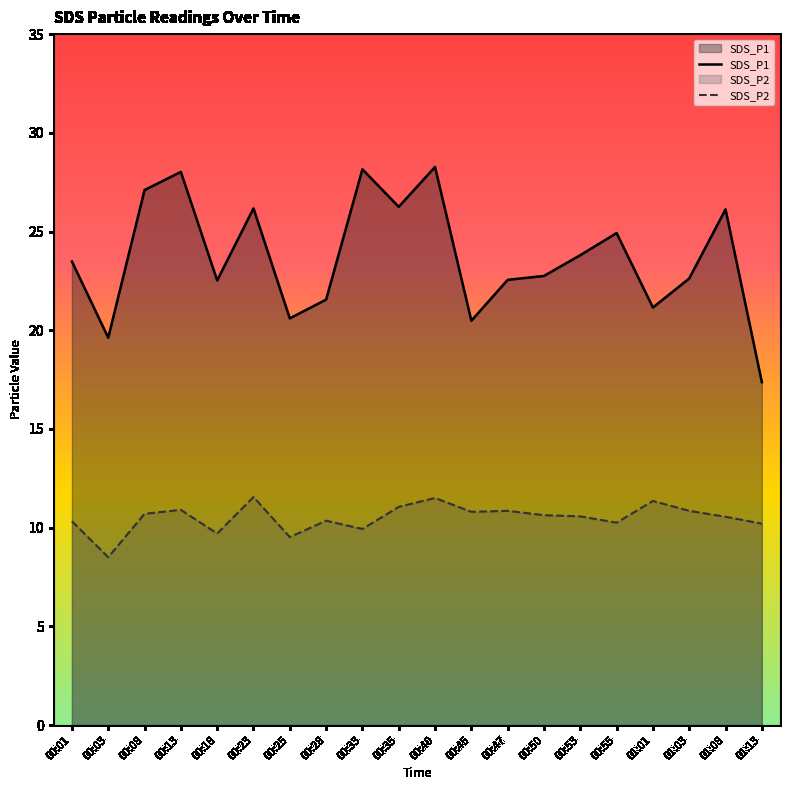

How many values in the SDS_P1 series exceed 23?

10